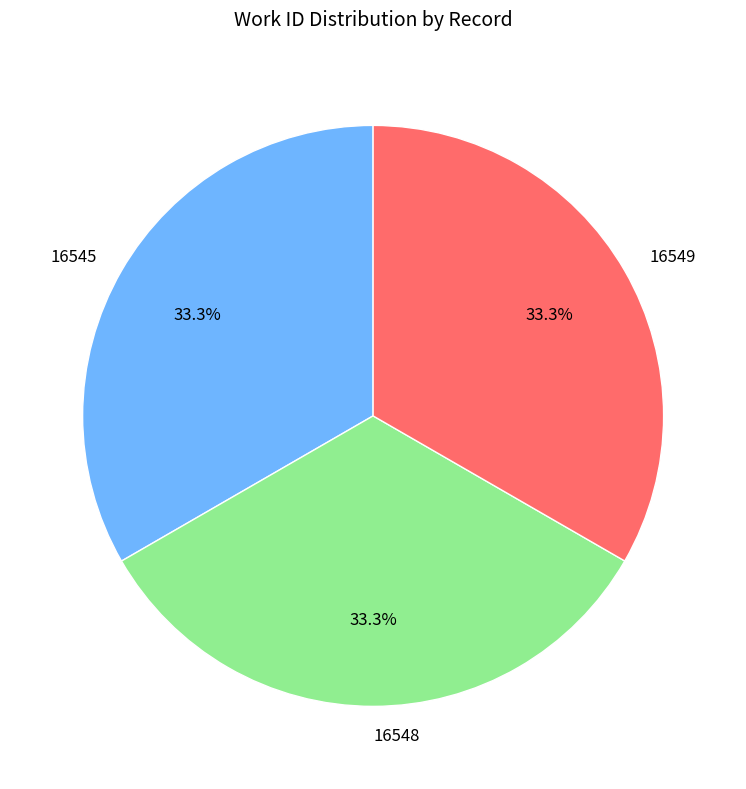

Combined, do 16549 and 16545 account for over 50%?

Yes